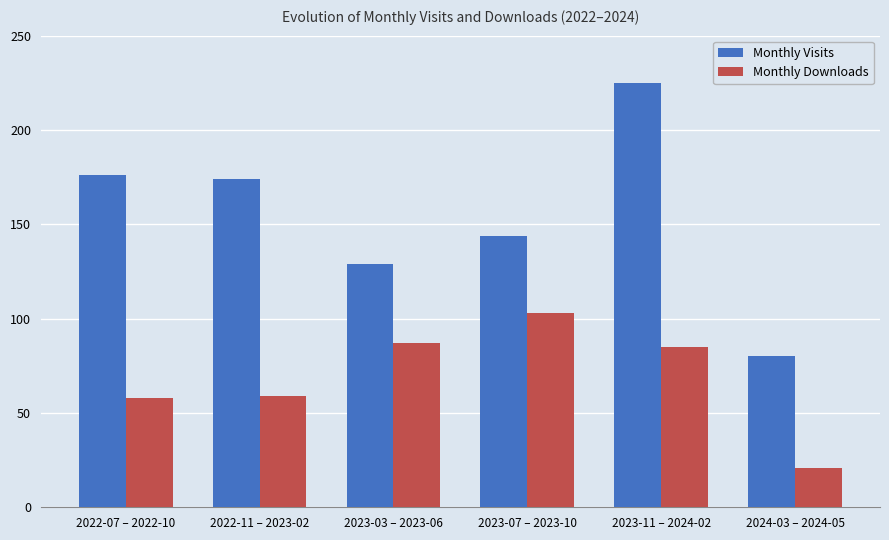

Which series has the widest spread of values?

Monthly Visits